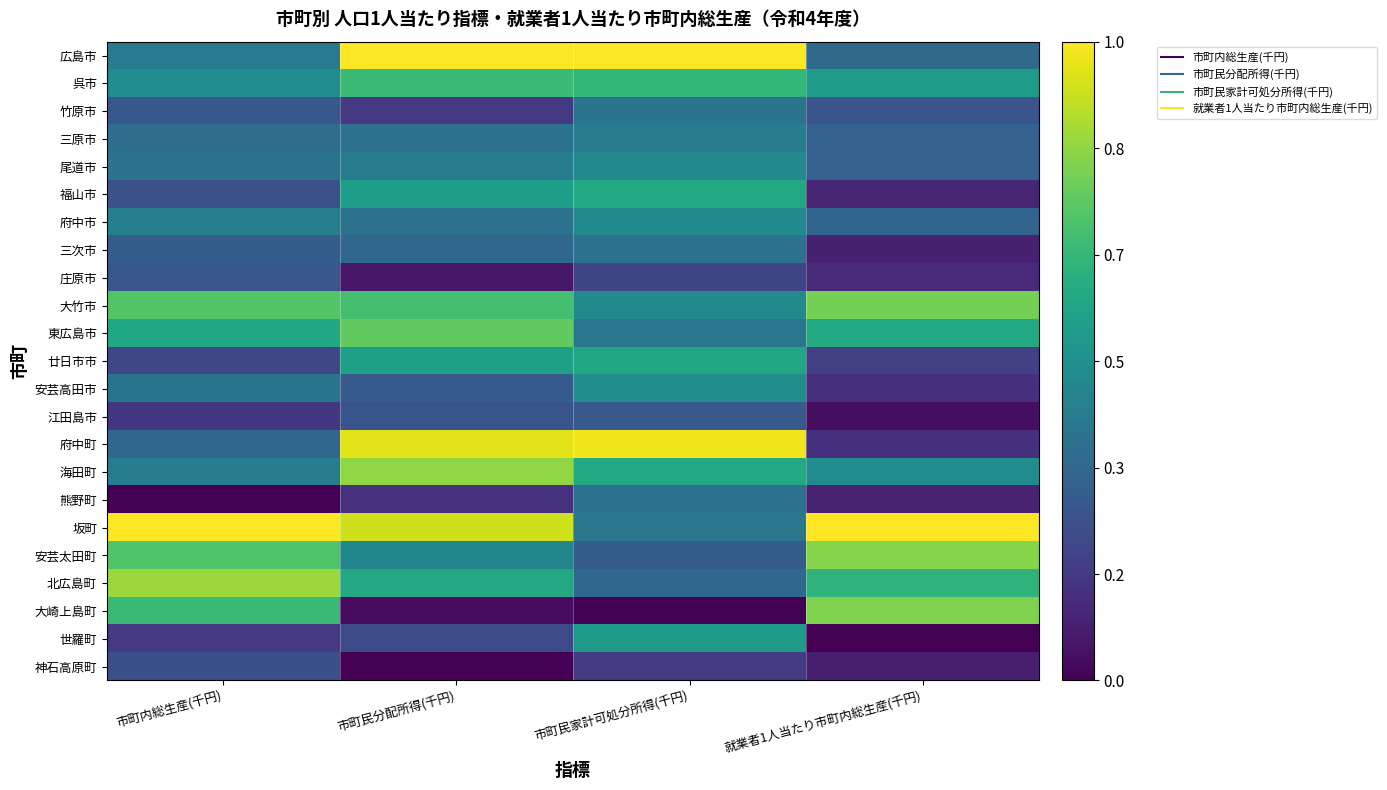

How many data points does each series have?

4